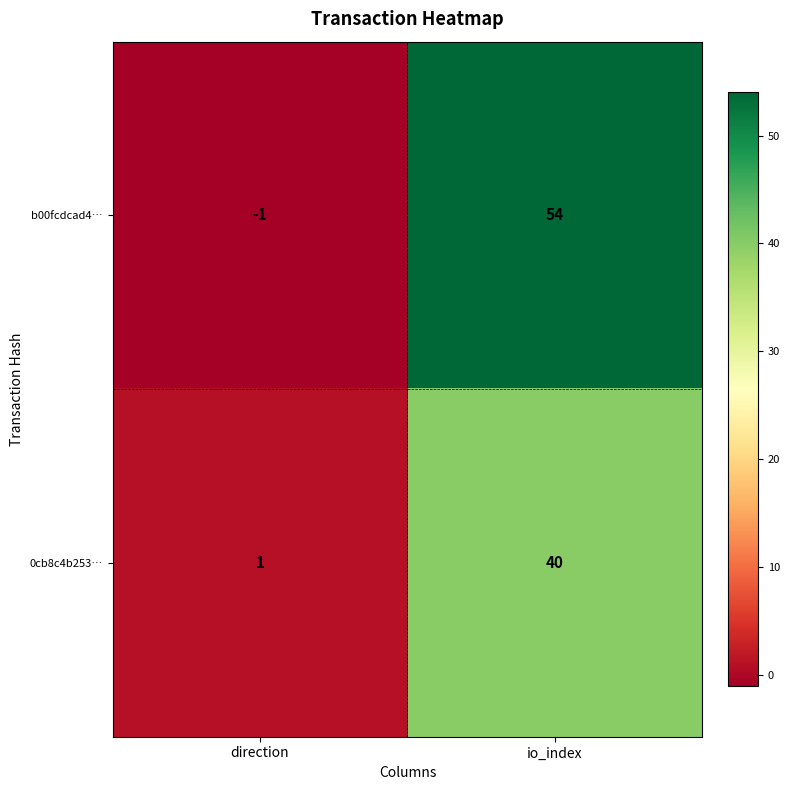

Reading left to right, extract all data points from this chart.

b00fcdcad4…: -1	54
0cb8c4b253…: 1	40